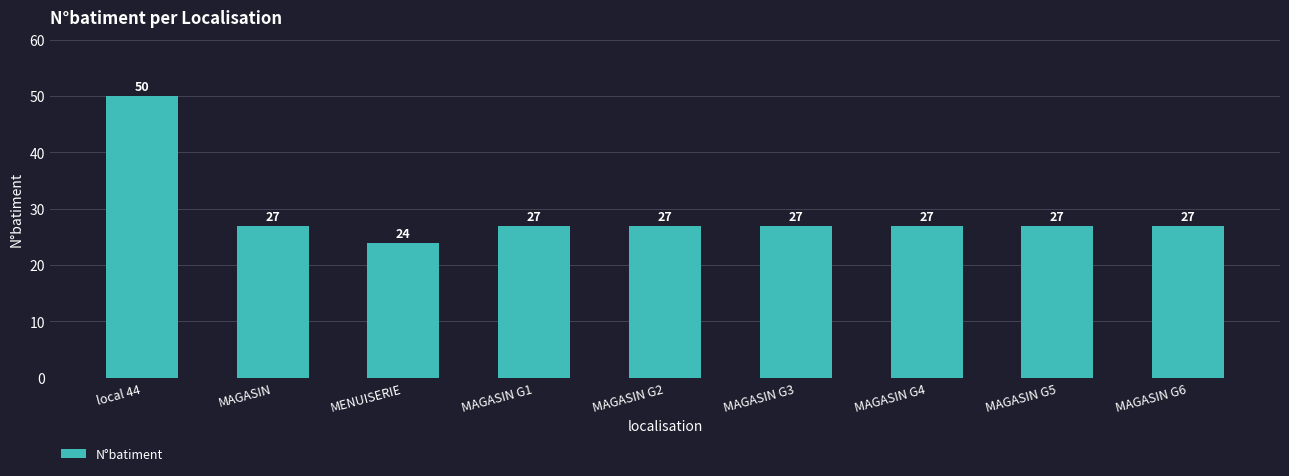

Between MAGASIN G3 and local 44, which is larger?

local 44